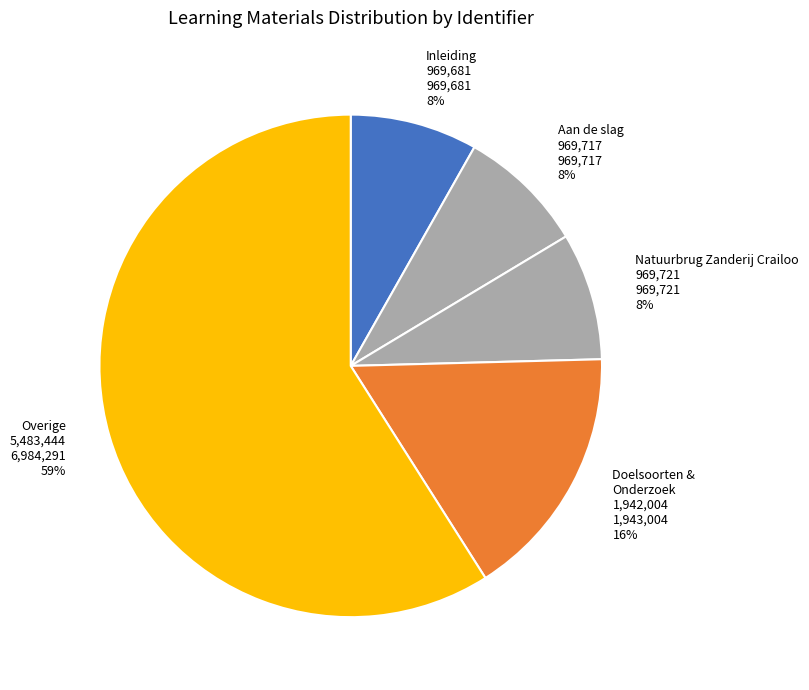

To the nearest percent, what is the average slice percentage?

20%